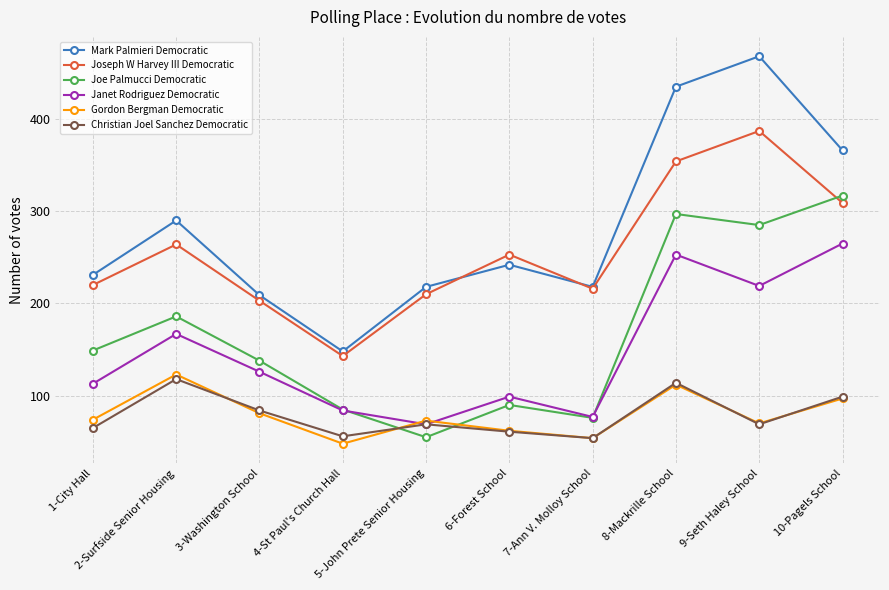

What is the difference between the Mark Palmieri Democratic values at 7-Ann V. Molloy School and 9-Seth Haley School?

250